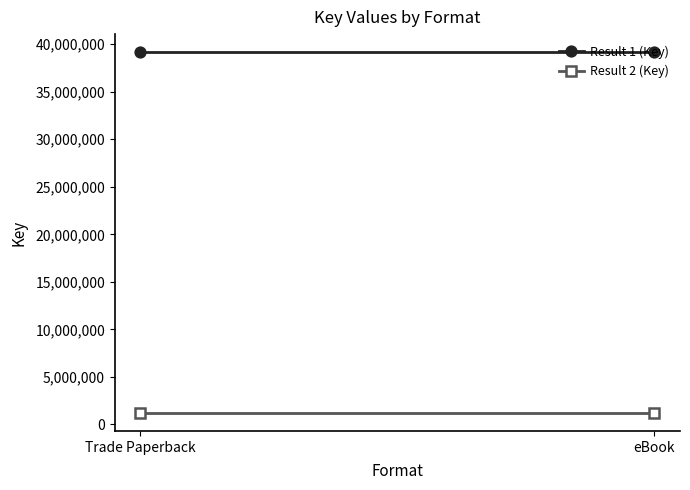

How many data points does each series have?

2